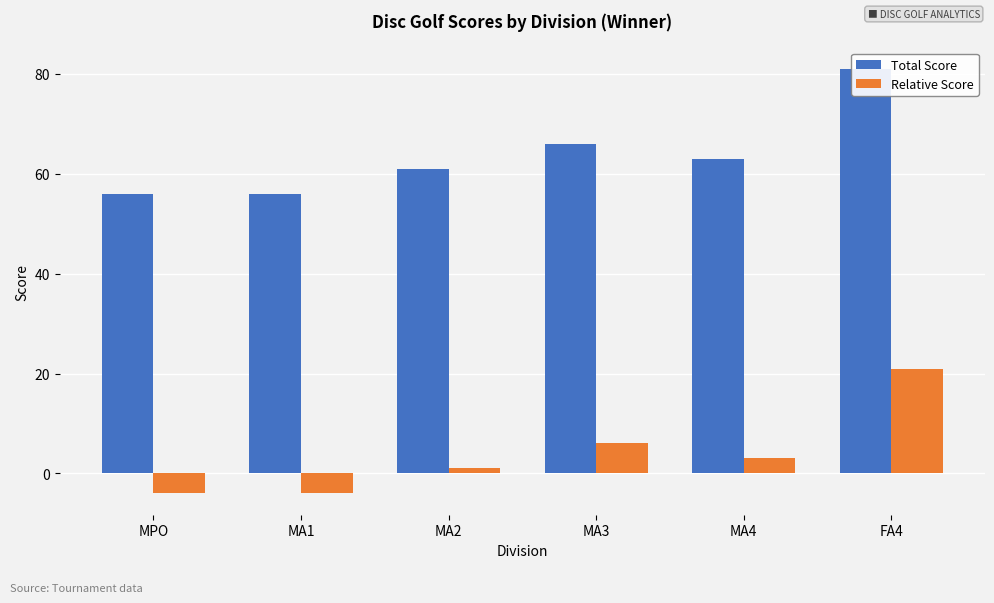

What are all the series names shown in the legend?

Total Score, Relative Score